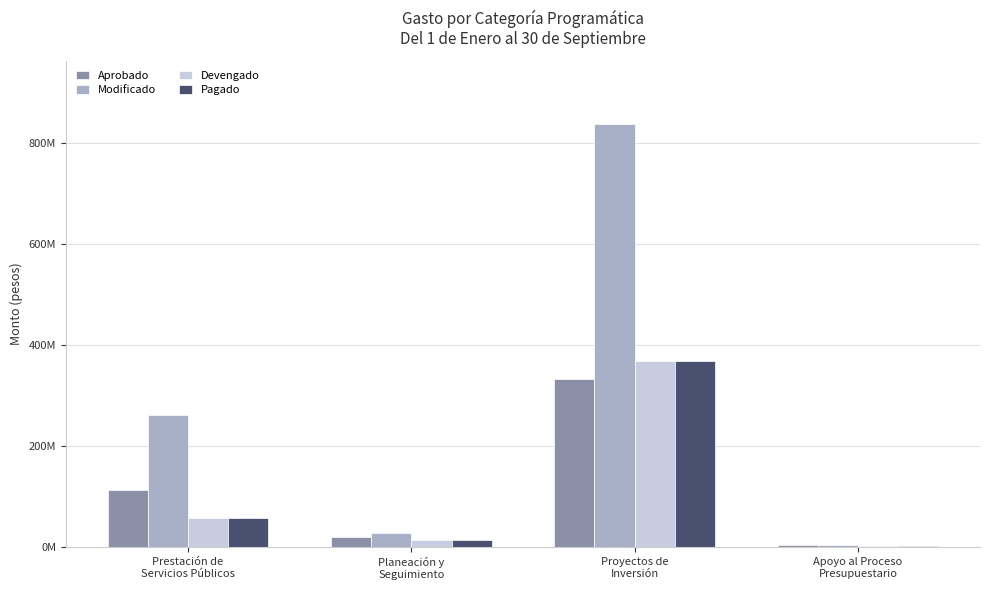

At which category is the sum across all series the highest?

Proyectos de
Inversión